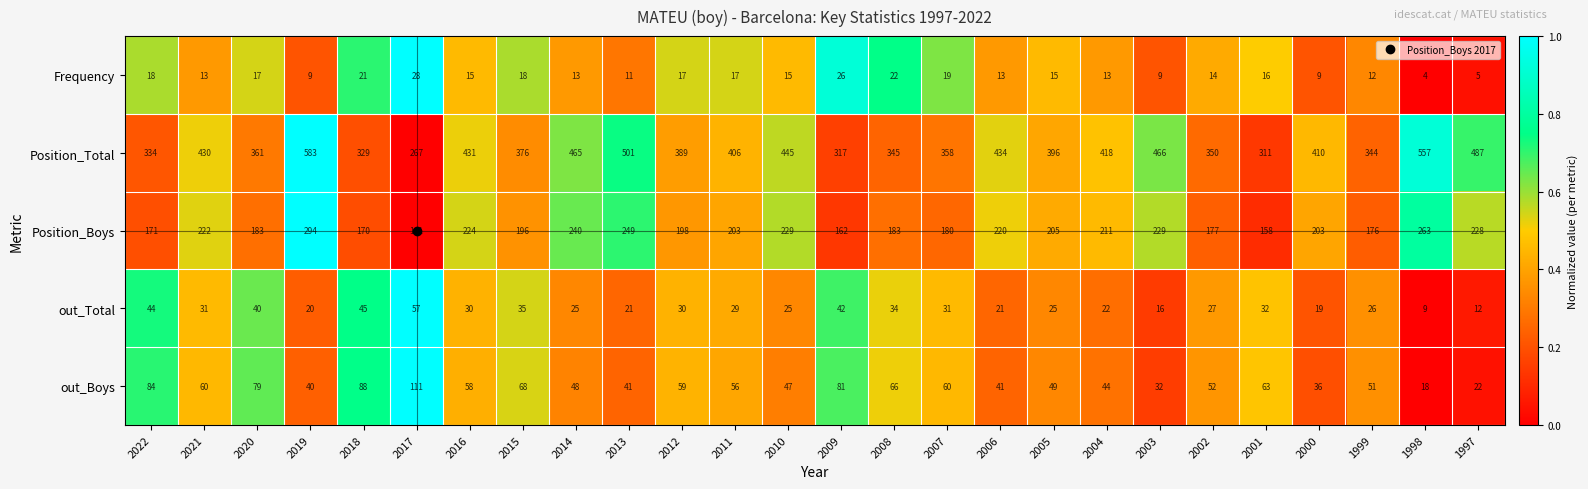

What is the total value across all series at 2012?

693